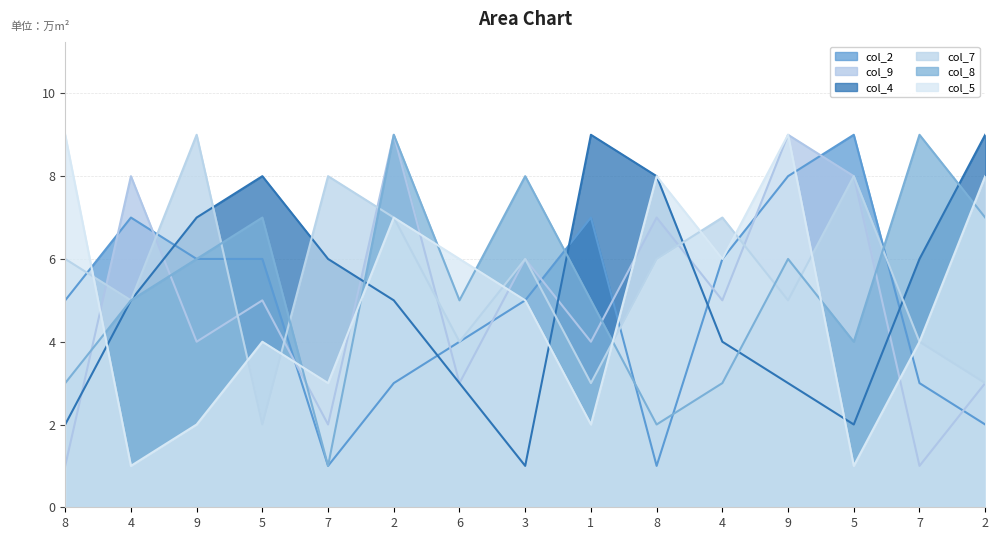

Where does the col_9 series first go above 5?

4